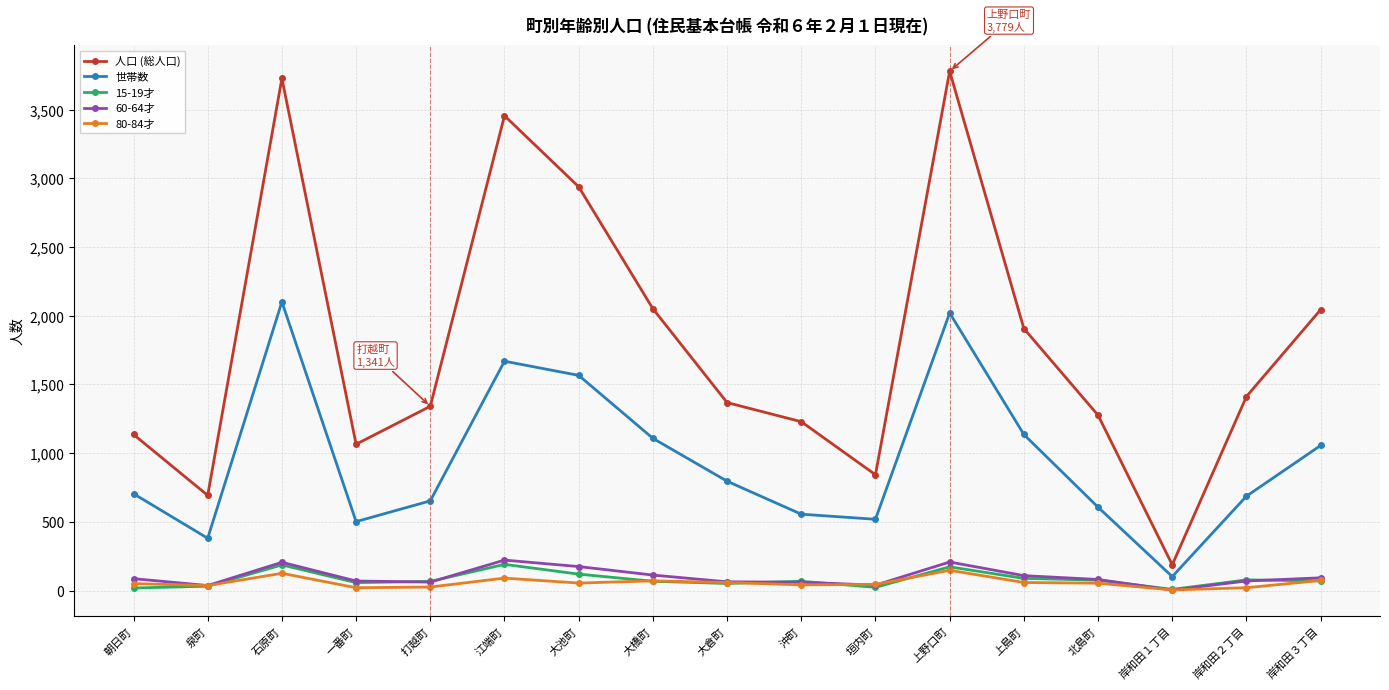

True or false: 15-19才 and 世帯数 intersect in this chart.

False